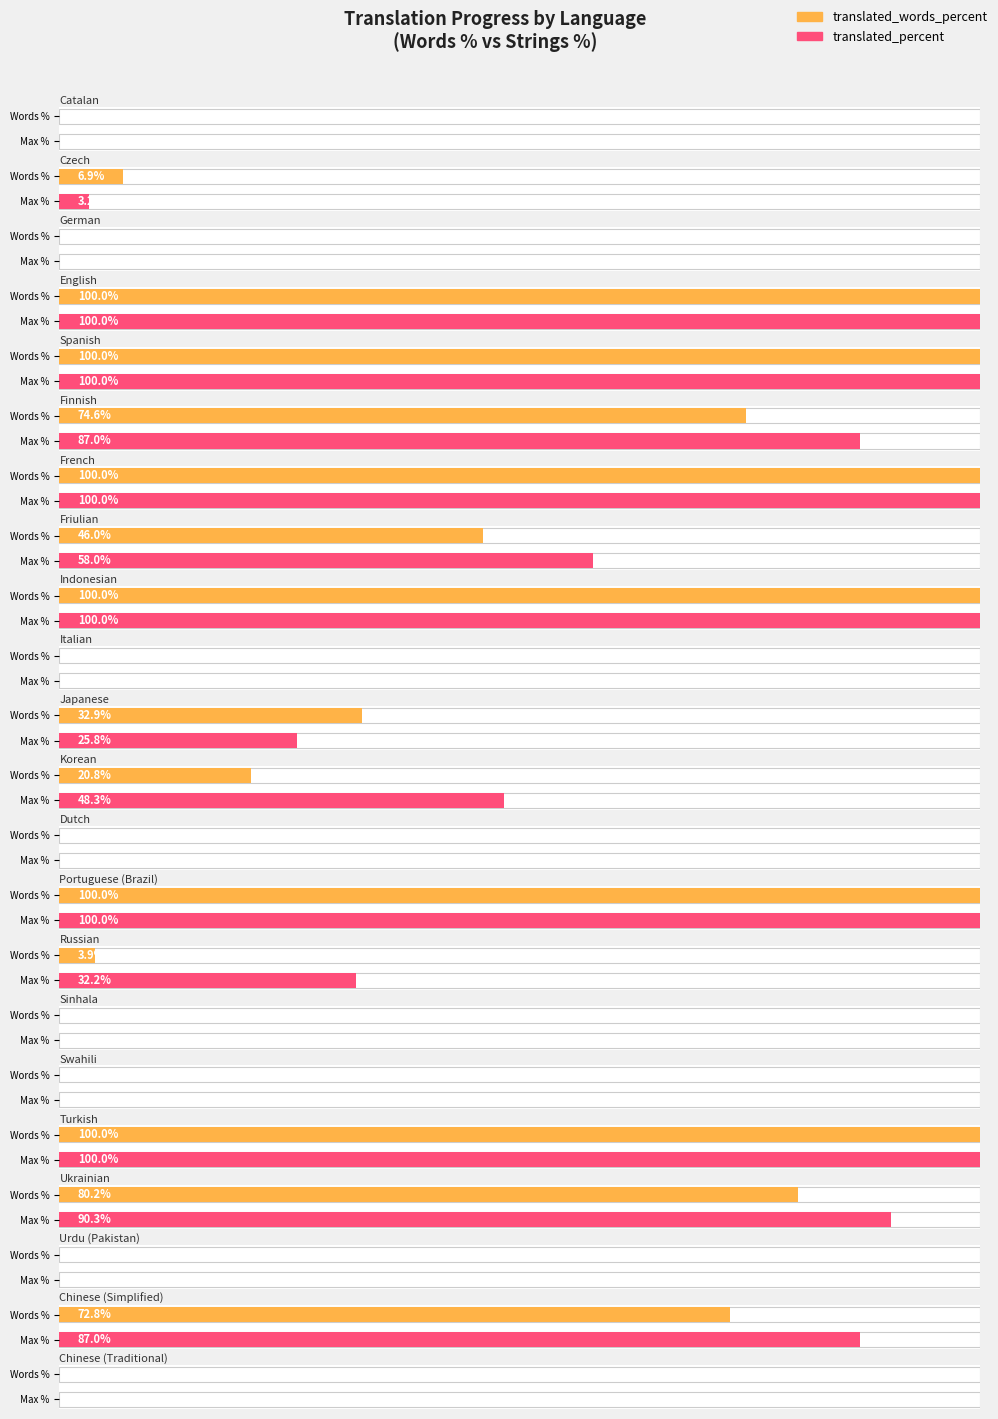

Which series has the largest total across all categories?

translated_percent